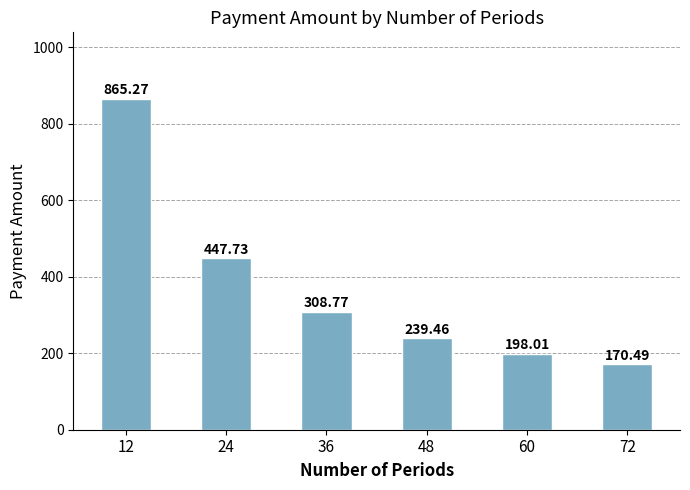

Approximately how many times larger is the value at 12 compared to 60?

4.4